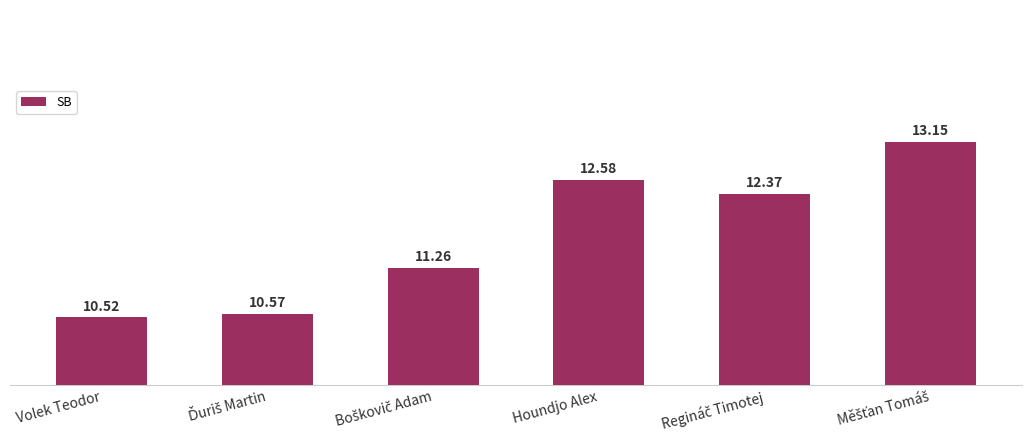

Which label corresponds to the smallest value in the chart?

Volek Teodor